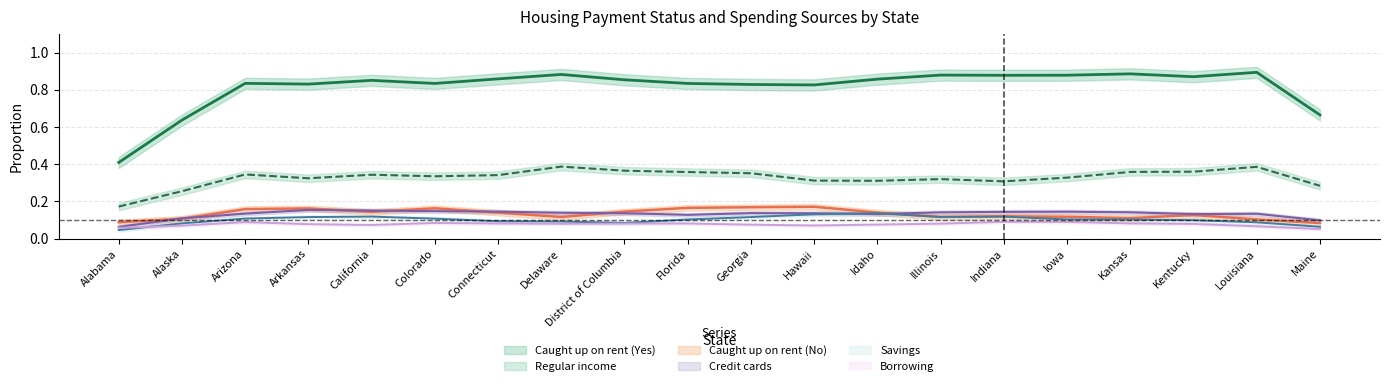

Which series ends up on top after the final intersection of Savings and Borrowing?

Savings